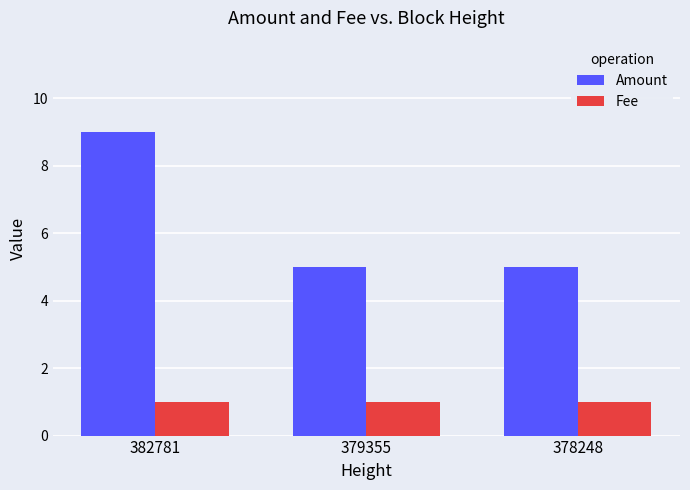

Is it true that Amount equals 5 at 378248?

True